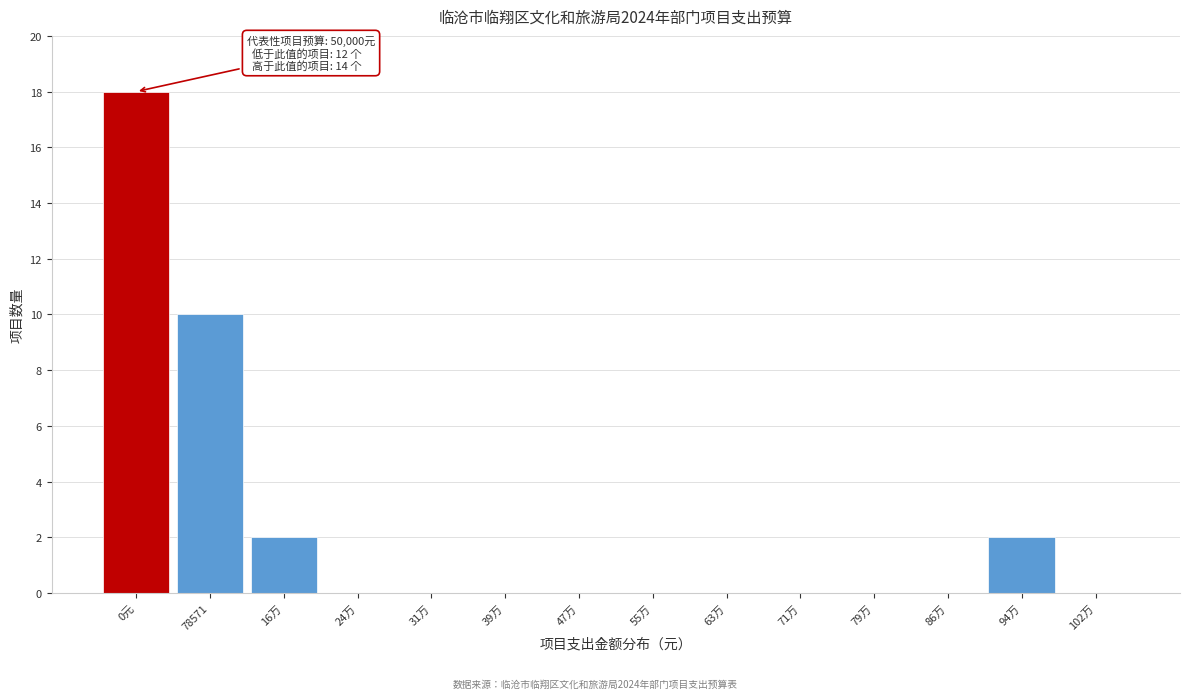

Reading left to right, what are all the values shown in this chart?

0元=18	78571=10	16万=2	24万=0	31万=0	39万=0	47万=0	55万=0	63万=0	71万=0	79万=0	86万=0	94万=2	102万=0